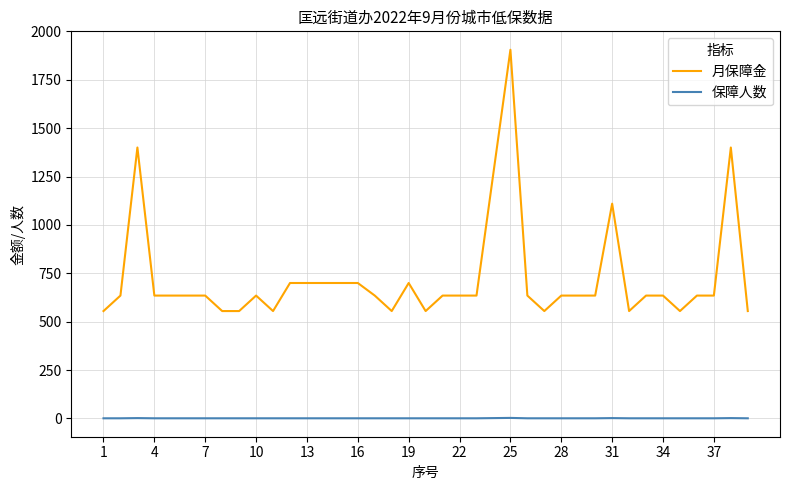

List the series in order of their peak value, lowest first.

保障人数, 月保障金